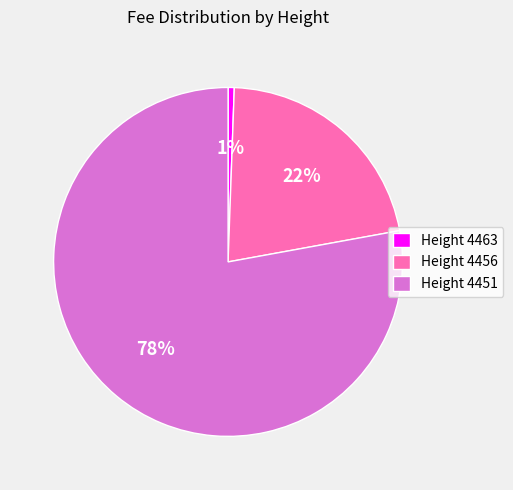

To the nearest percent, what percentage of the pie is Height 4463?

1%